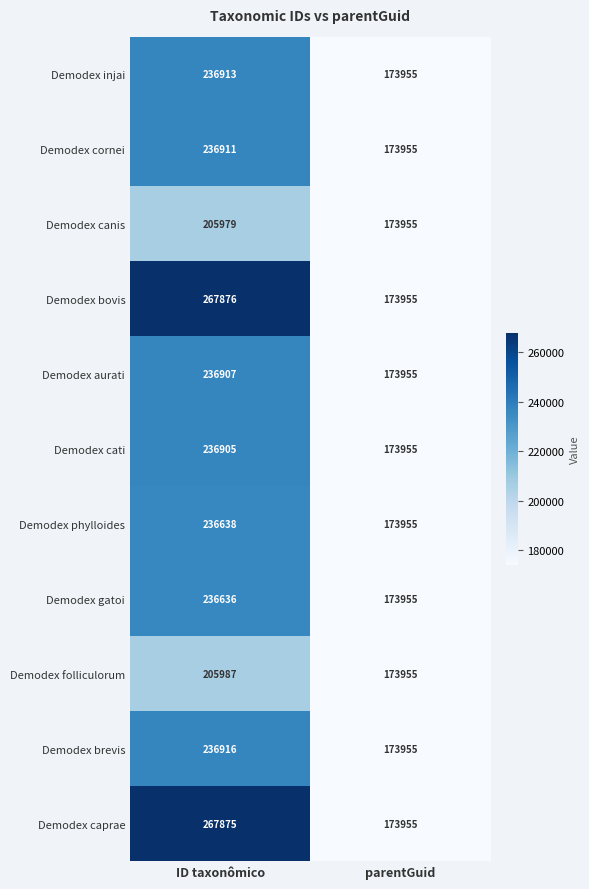

What is the minimum value shown in the chart?

173955